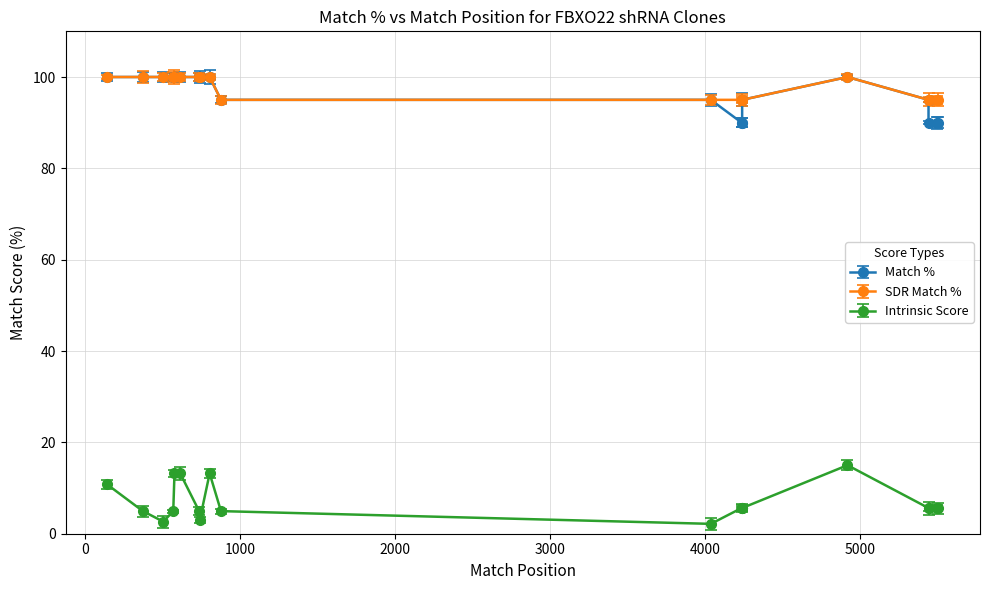

Which has a higher value, 4038 or 568?

568